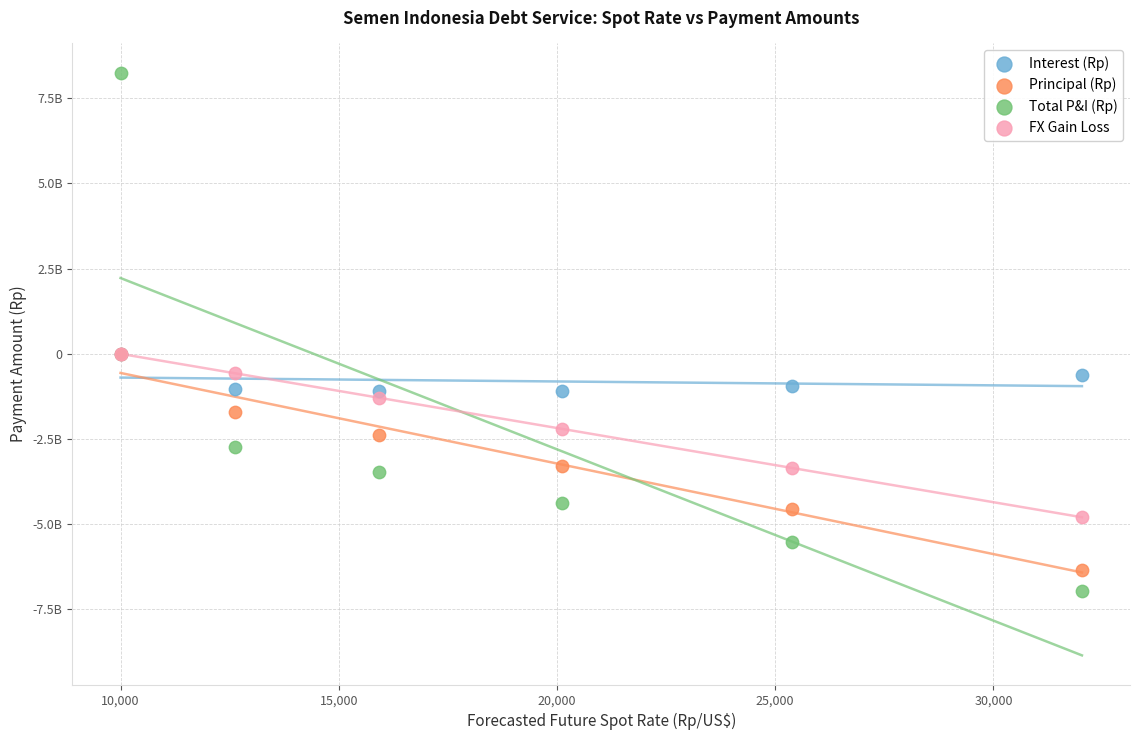

Which series has the largest Y range (max minus min)?

Total P&I (Rp)